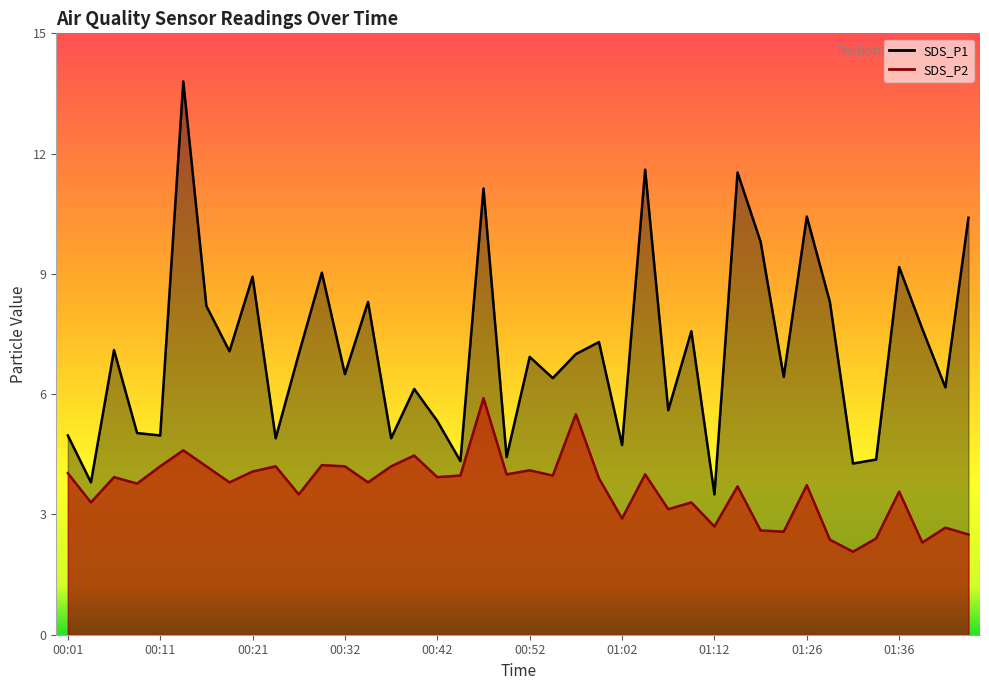

Which series has the widest spread of values?

SDS_P1